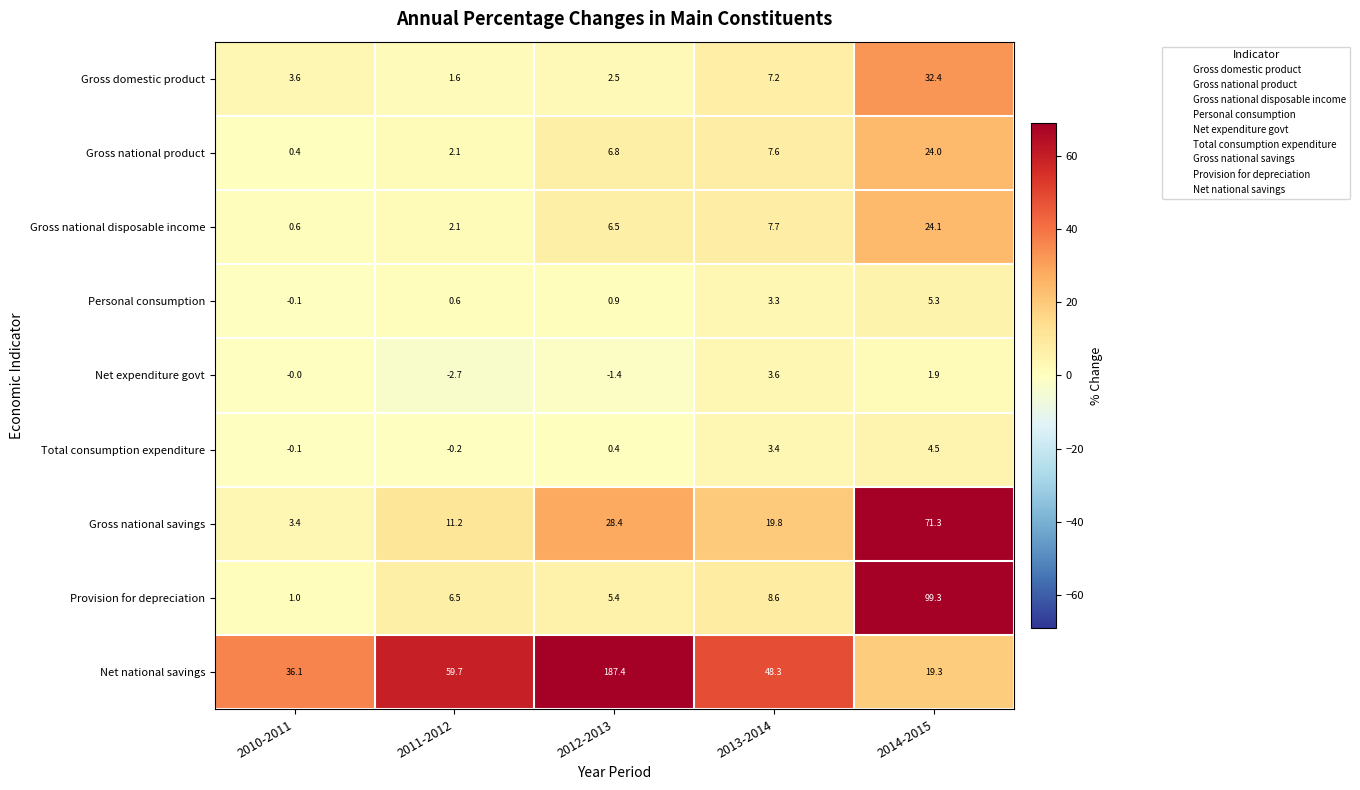

Which label corresponds to the smallest value in the chart?

2011-2012